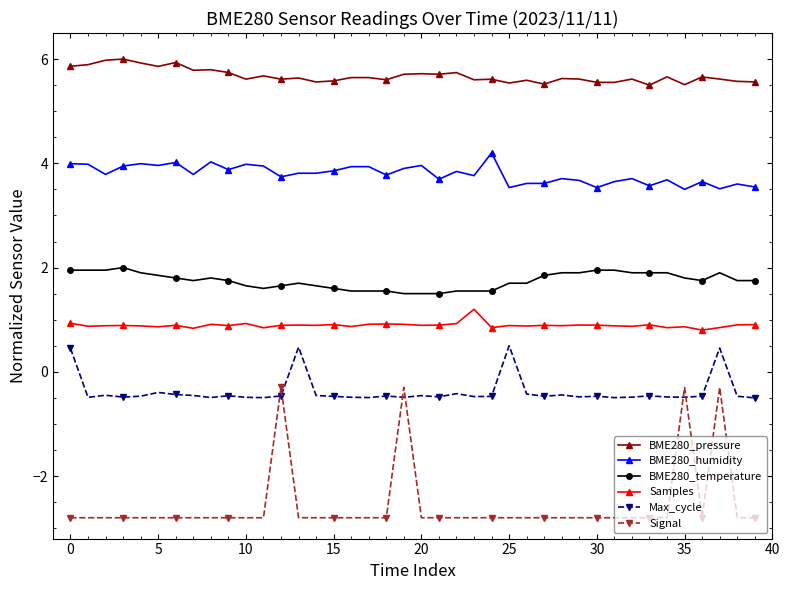

Rank the series by their maximum value, from lowest to highest.

Signal, Max_cycle, Samples, BME280_temperature, BME280_humidity, BME280_pressure